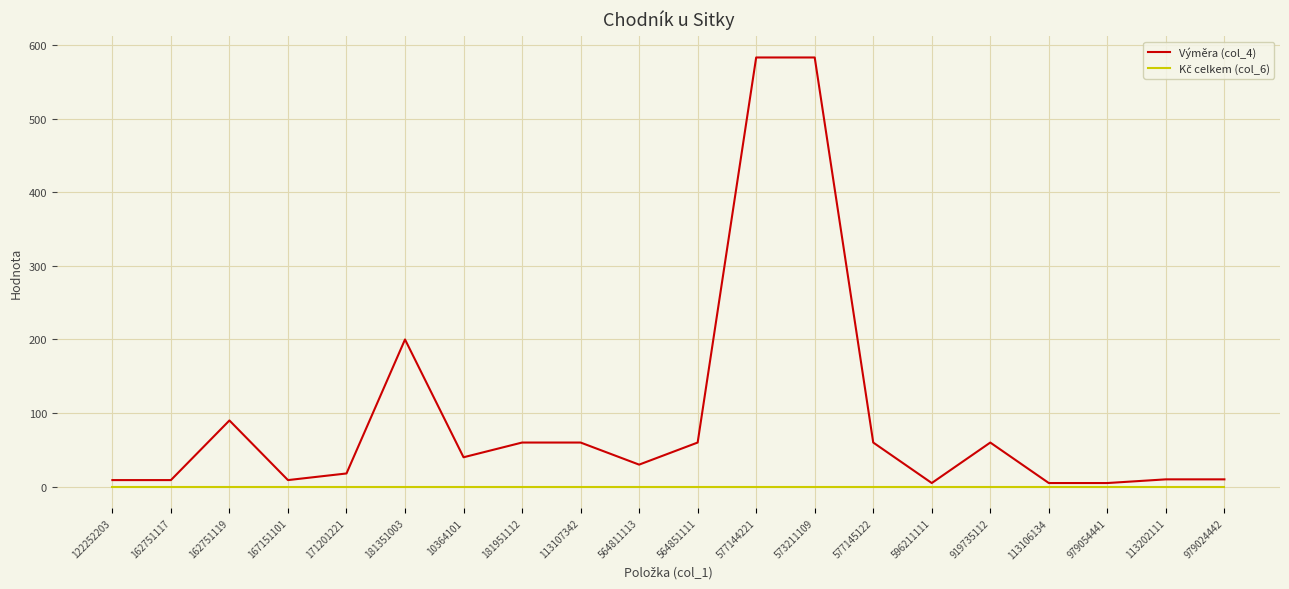

Which series has the largest range (max minus min)?

Výměra (col_4)